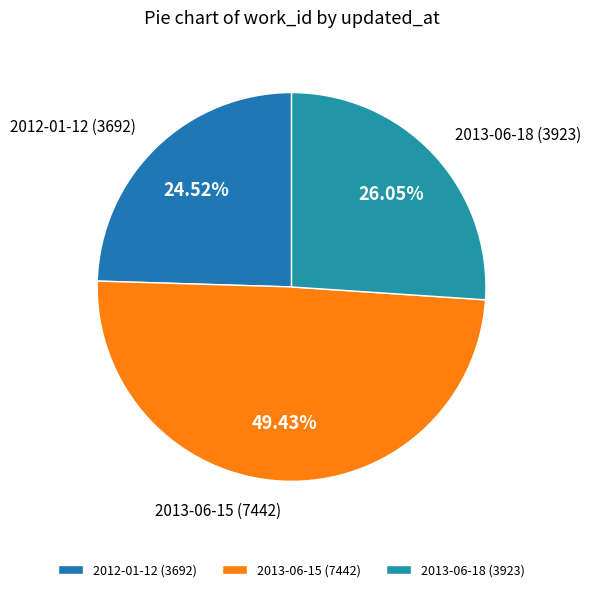

What is the total percentage of 2013-06-18 and 2013-06-15?

75.5%